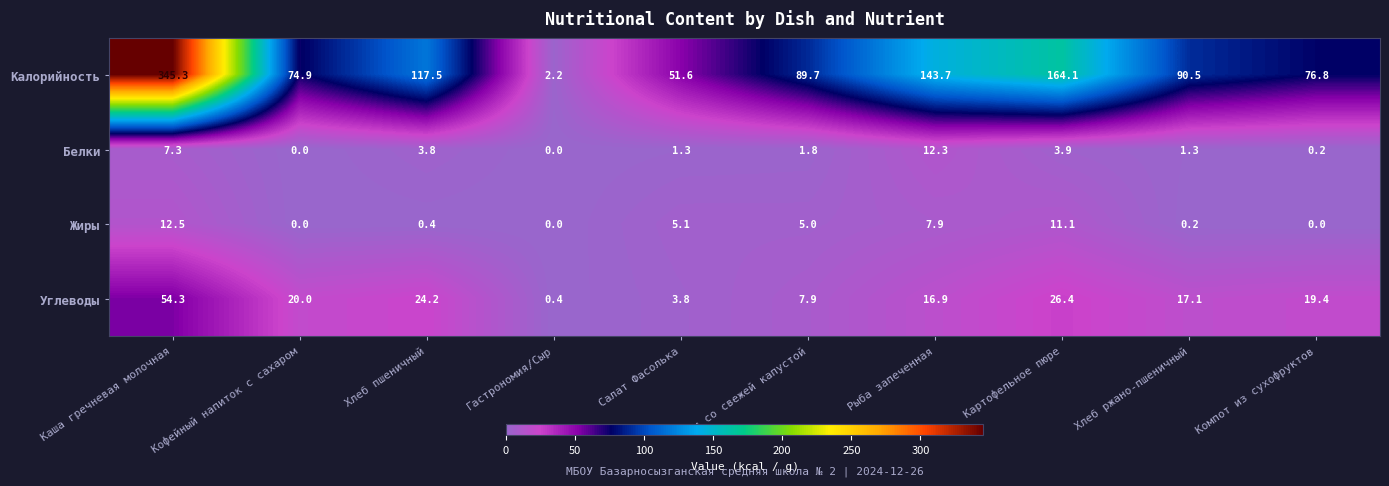

What is the spread (max minus min) of values at Компот из сухофруктов?

76.8